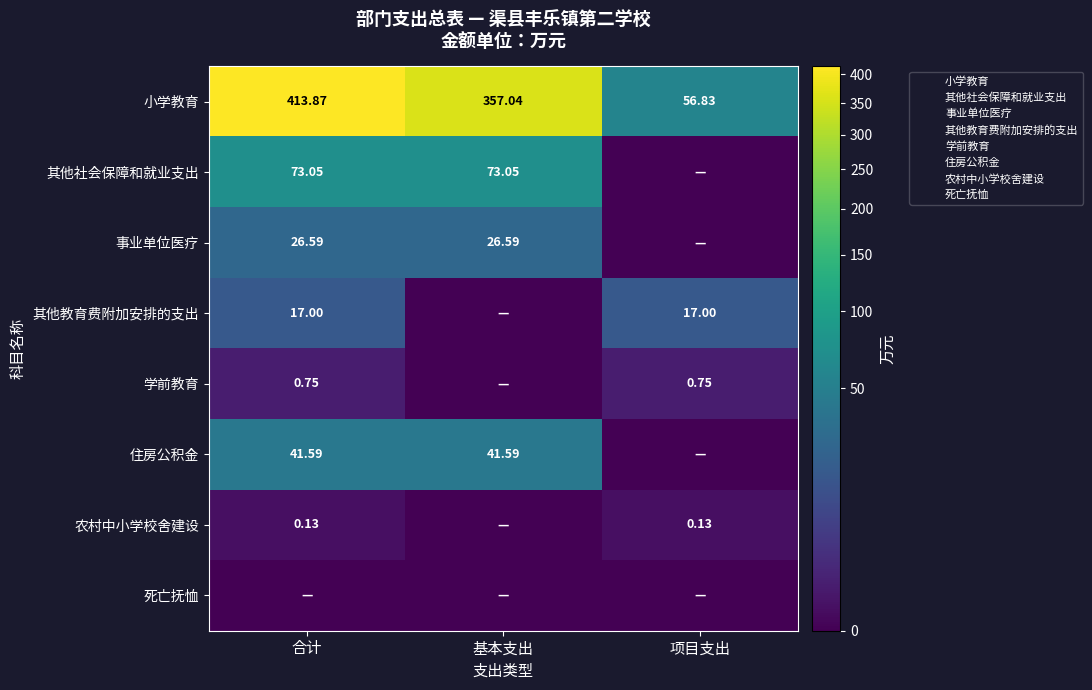

At 合计, list the series in order from smallest to largest.

死亡抚恤, 农村中小学校舍建设, 学前教育, 其他教育费附加安排的支出, 事业单位医疗, 住房公积金, 其他社会保障和就业支出, 小学教育